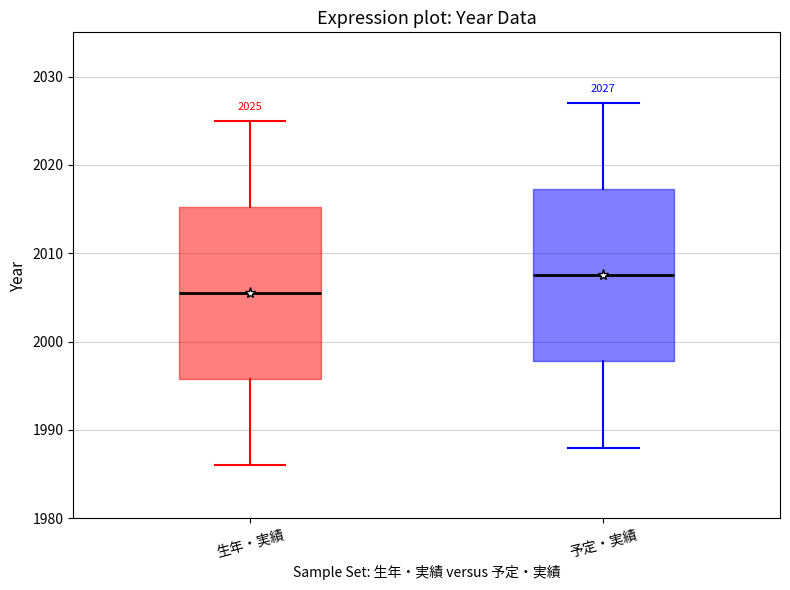

Which box's median line is the lowest?

生年・実績